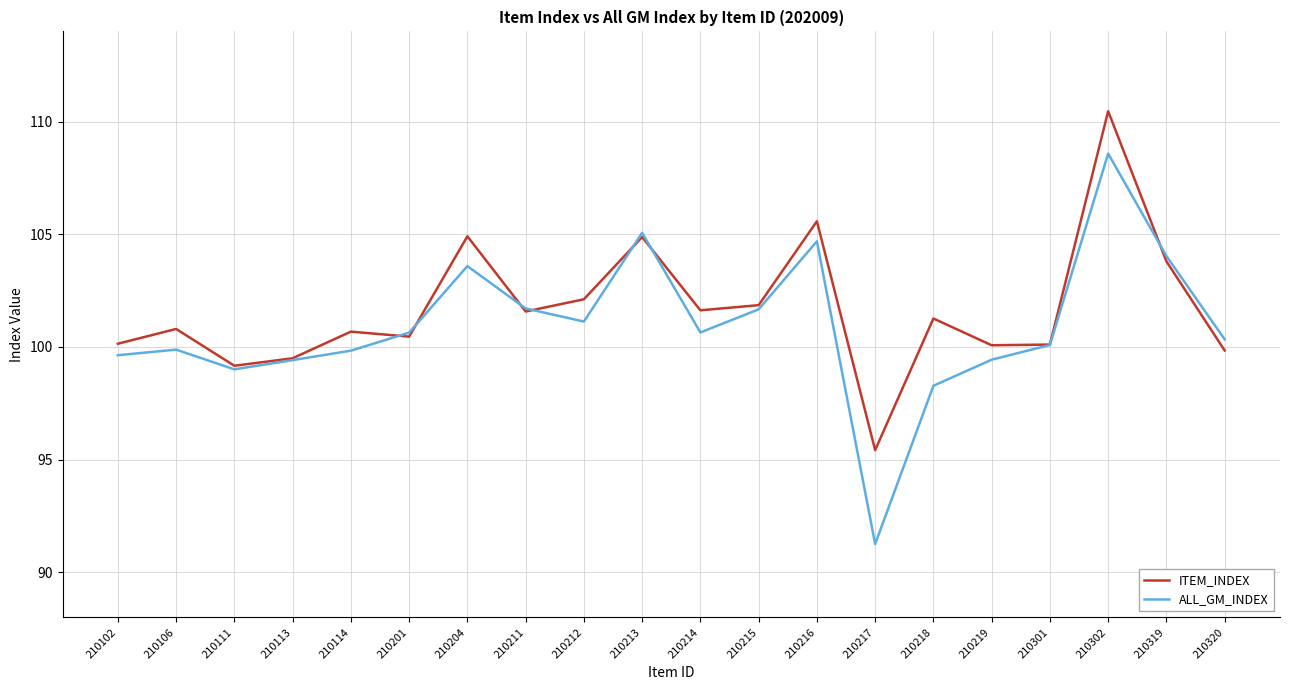

What is the highest value of the ALL_GM_INDEX series?

108.6